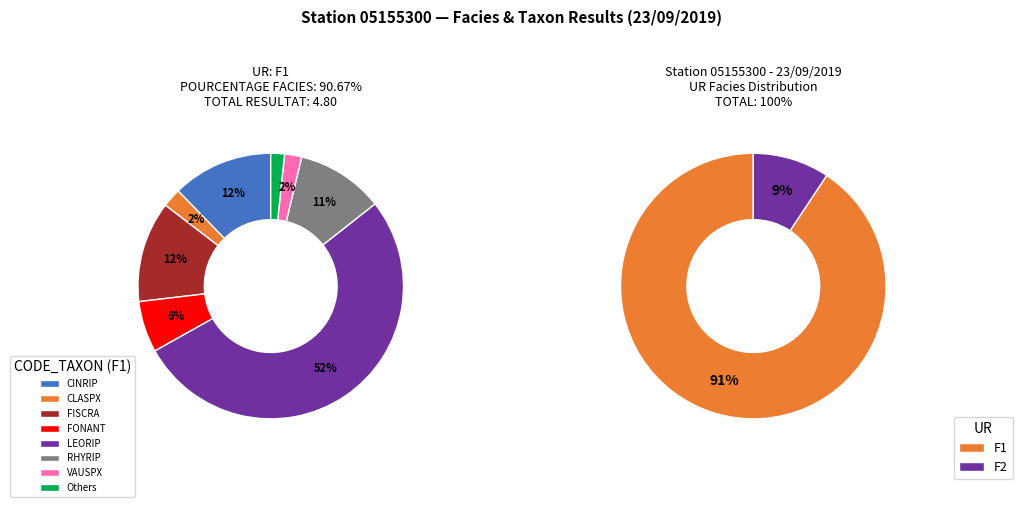

Is it true that F2 is 9% of the pie?

True